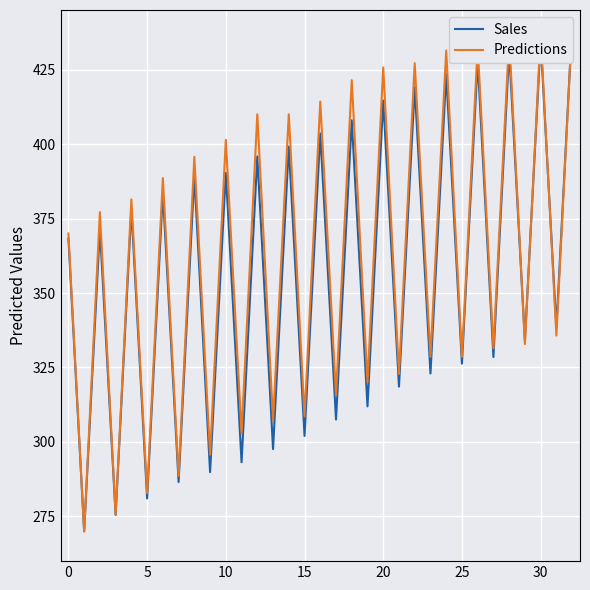

What is the sum of all Sales values?

11762.5